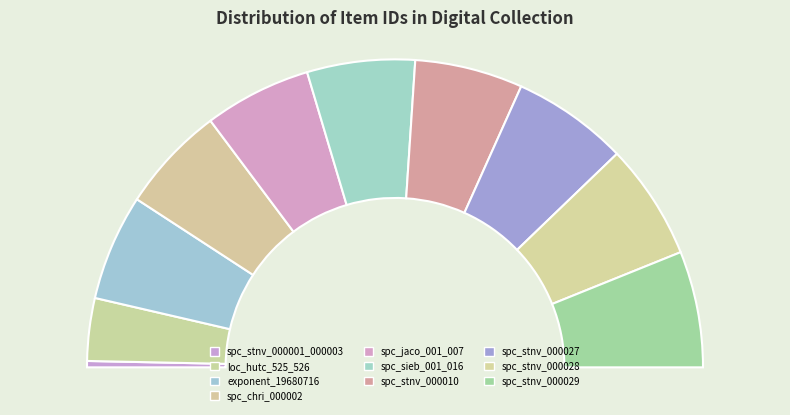

To the nearest percent, what is the combined percentage of spc_jaco_001_007 and spc_stnv_000010?

23%